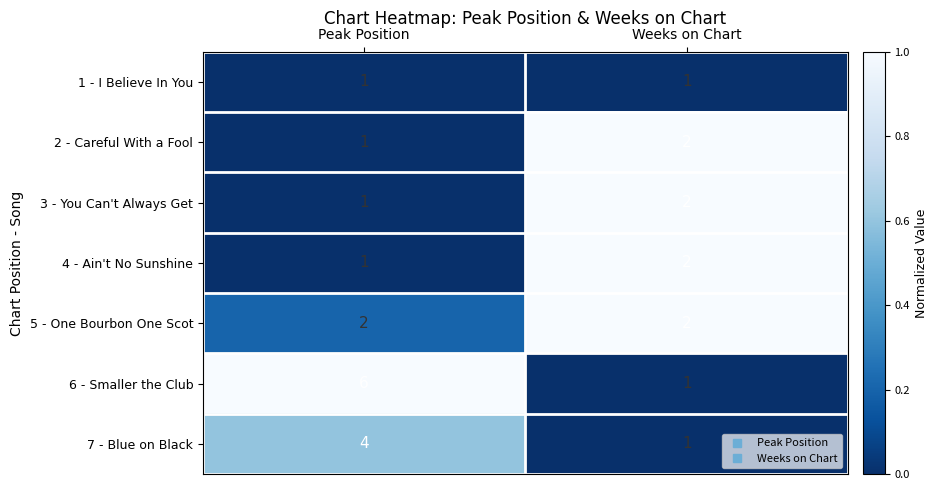

Which label corresponds to the largest value in the chart?

Peak Position